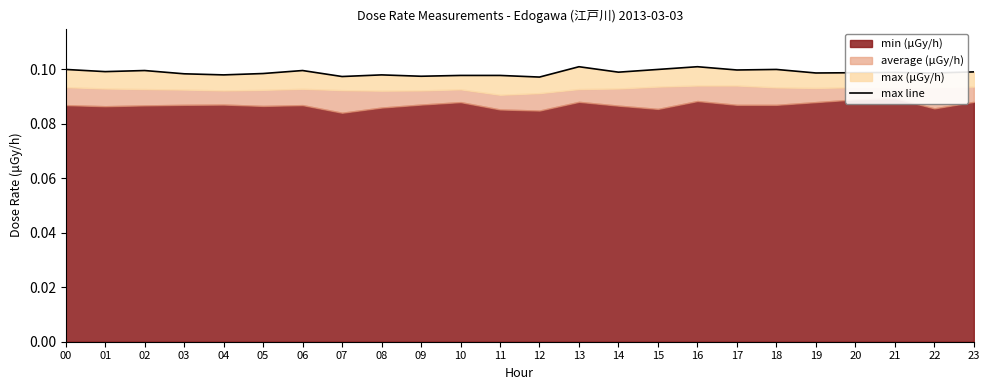

Which category has the highest value across all series?

13